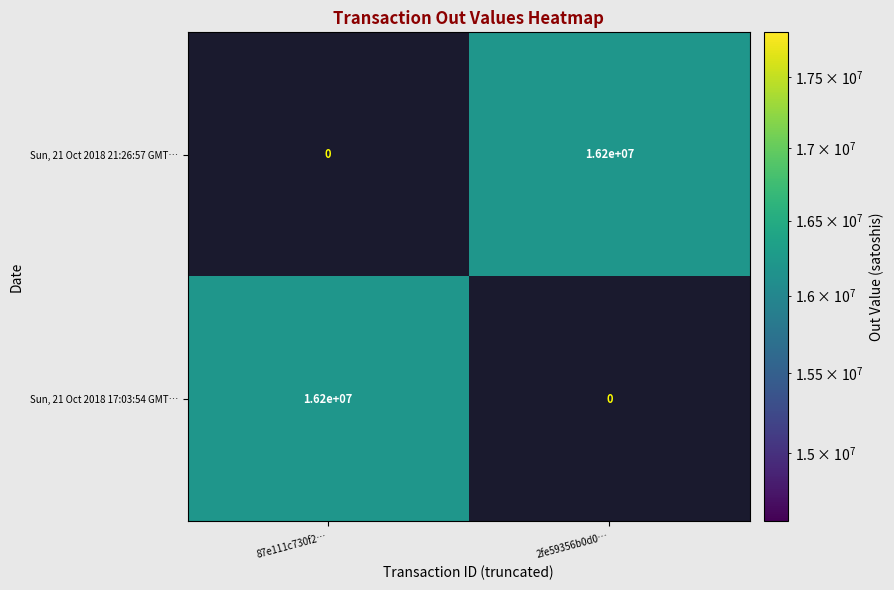

What is the average value of the Sun, 21 Oct 2018 21:26:57 GMT… series?

8100000